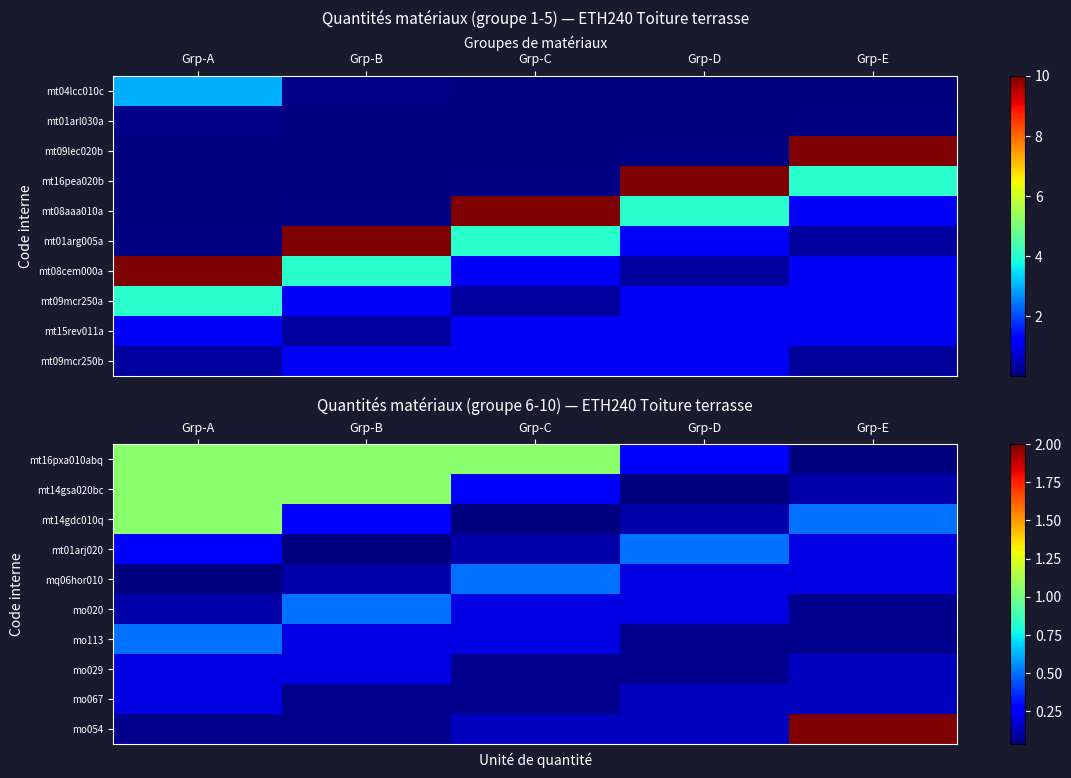

Count the number of categories in the chart.

5